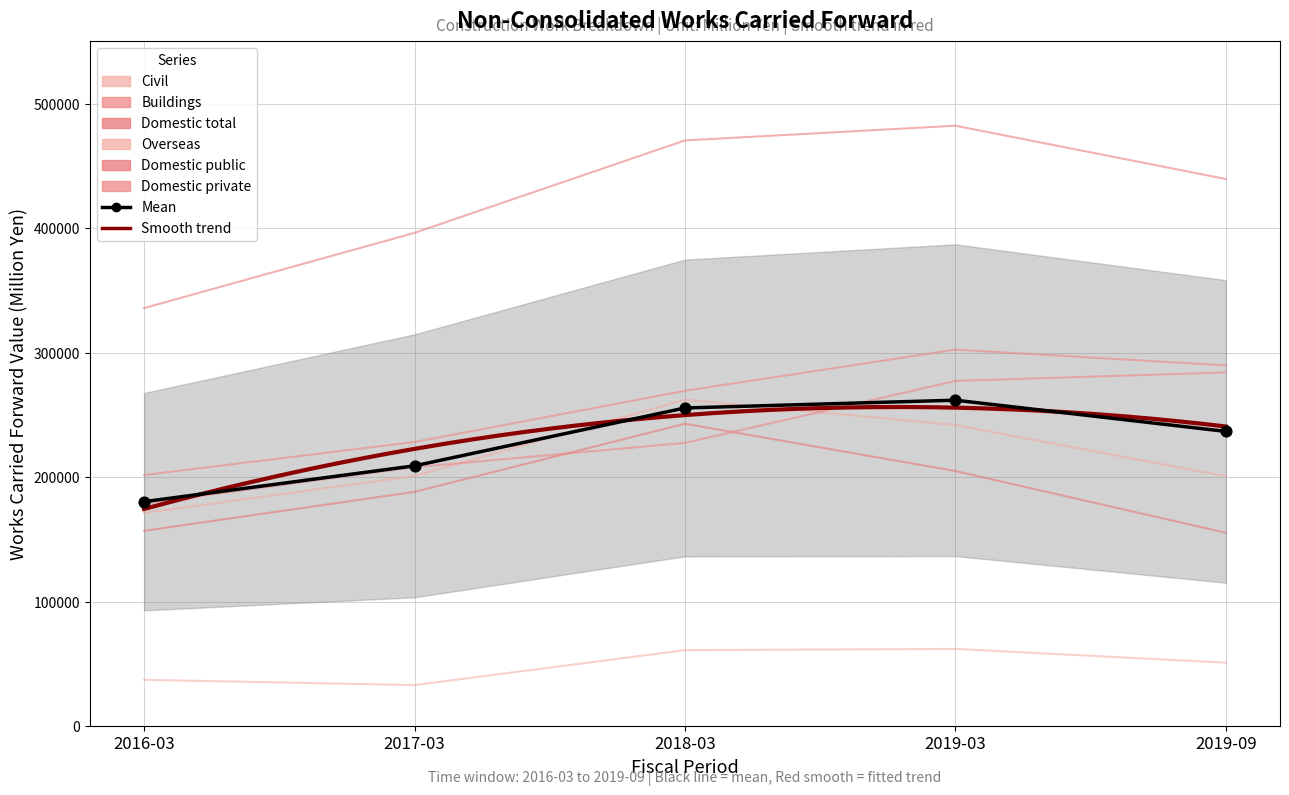

What is the total value across all series at 2018-03?

1533587